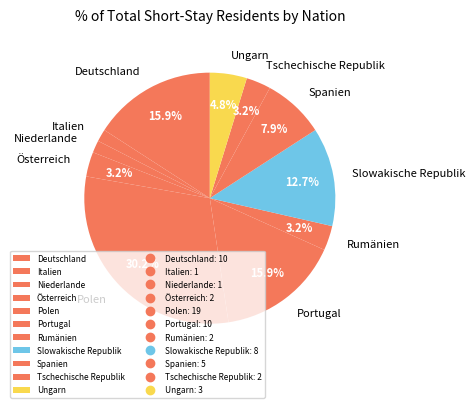

What portion of the pie excludes Slowakische Republik?

87.3%